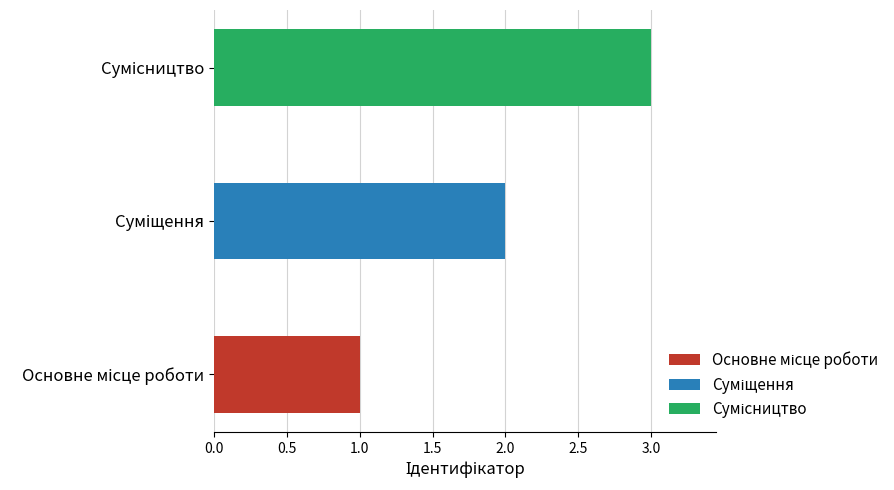

Reading left to right, what are all the values shown in this chart?

1	2	3